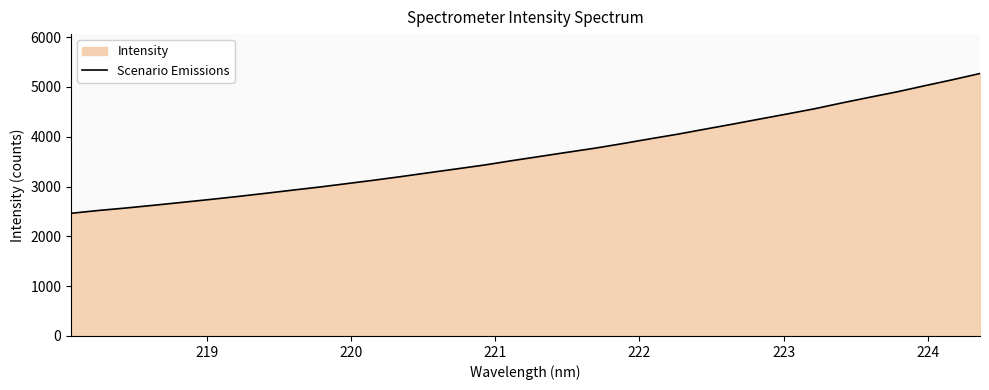

What is the greatest value displayed?

5270.8